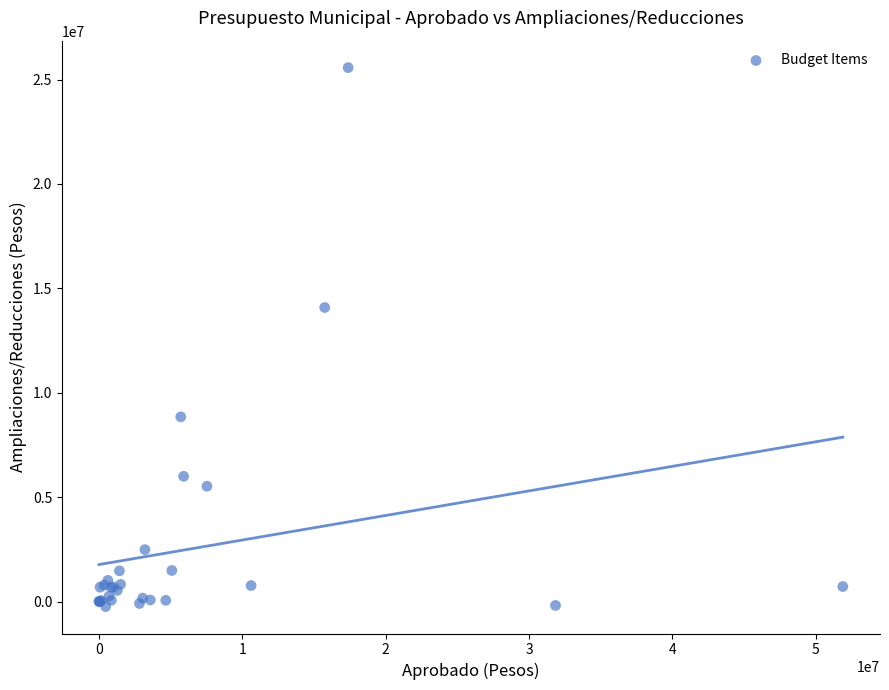

What Y value in the scatter plot is closest to 12666011?

14083057.7